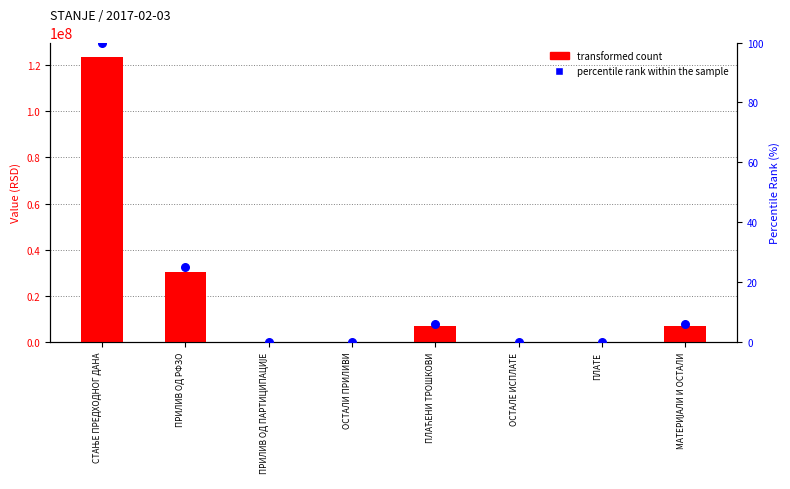

Which series has the widest spread of Y values?

transformed count